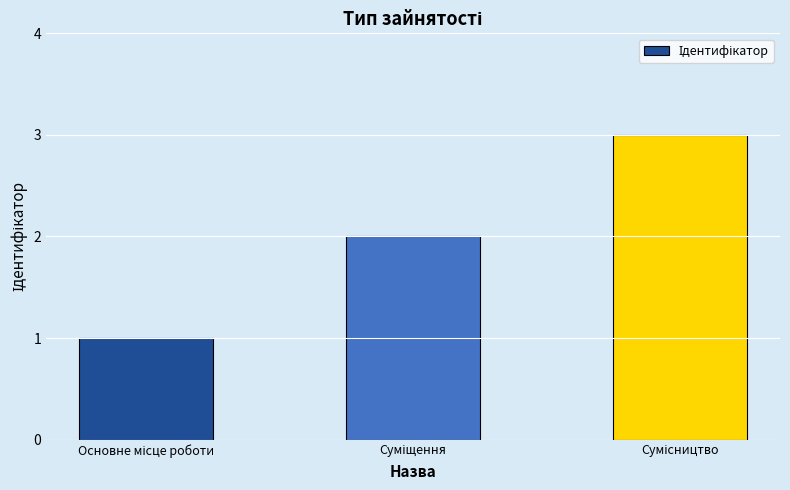

What is the sum of all values?

6